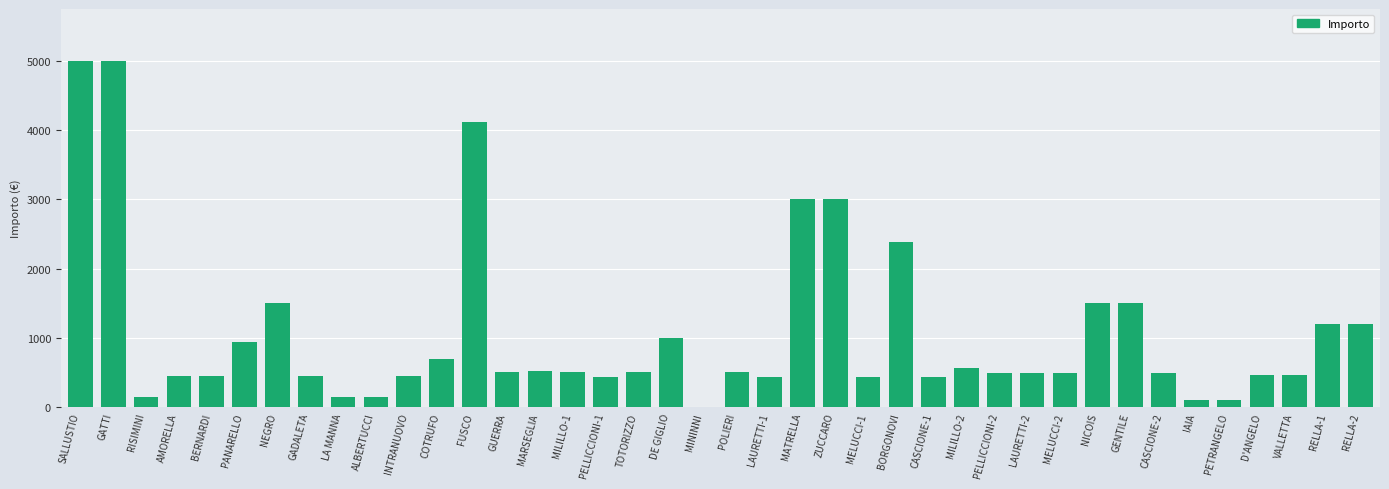

Is it true that the value at MELUCCI-2 is 841.0?

False